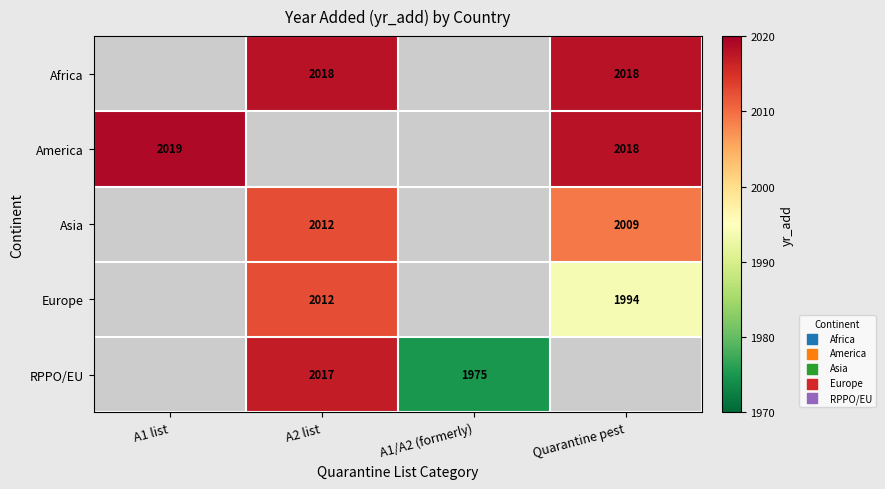

The value of Asia at A2 list is 2012. True or false?

True